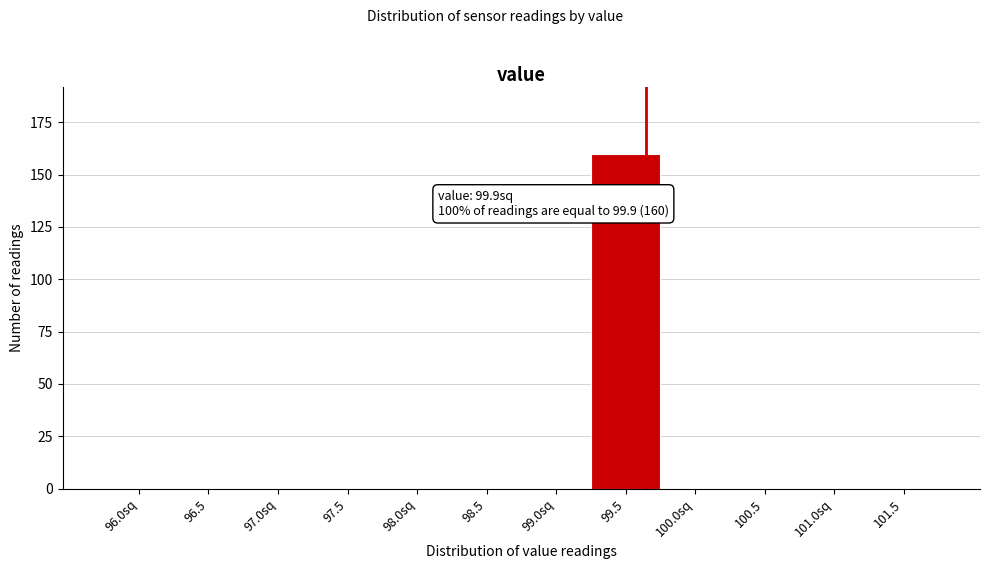

Reading left to right, extract all data points from this chart.

96.0sq=0	96.5=0	97.0sq=0	97.5=0	98.0sq=0	98.5=0	99.0sq=0	99.5=160	100.0sq=0	100.5=0	101.0sq=0	101.5=0